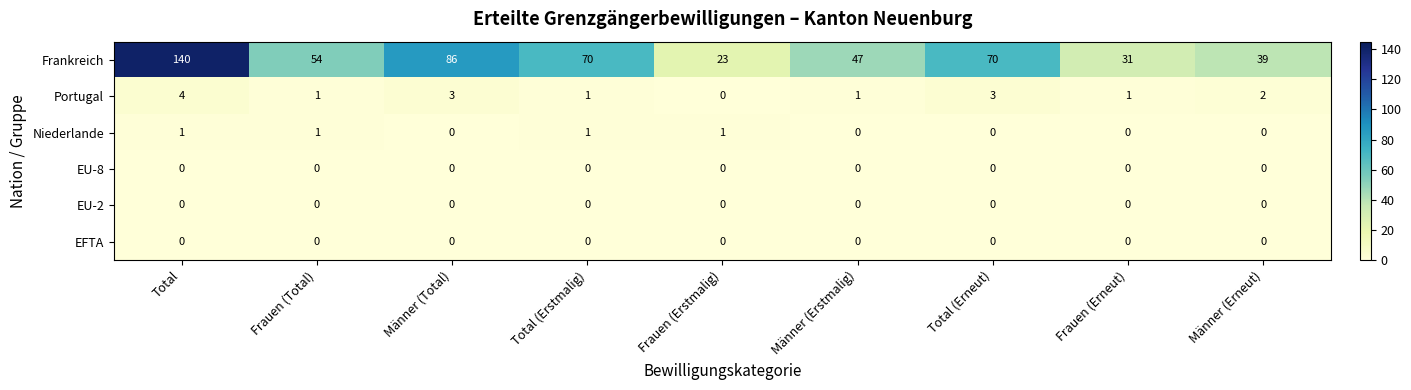

Which label corresponds to the largest value in the chart?

Total